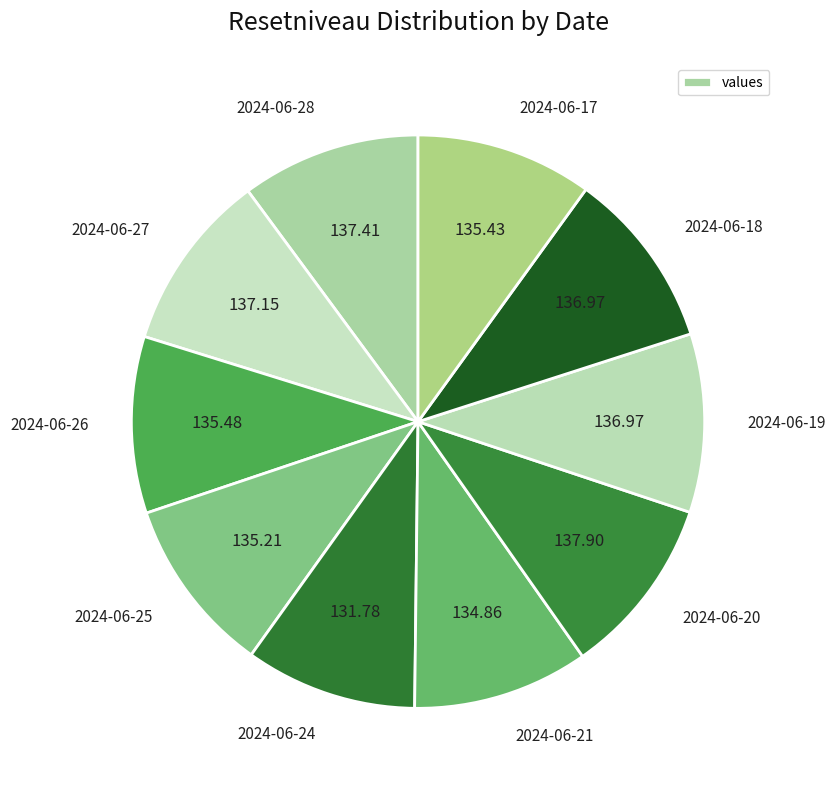

Combined, do 2024-06-20 and 2024-06-19 account for over 50%?

No